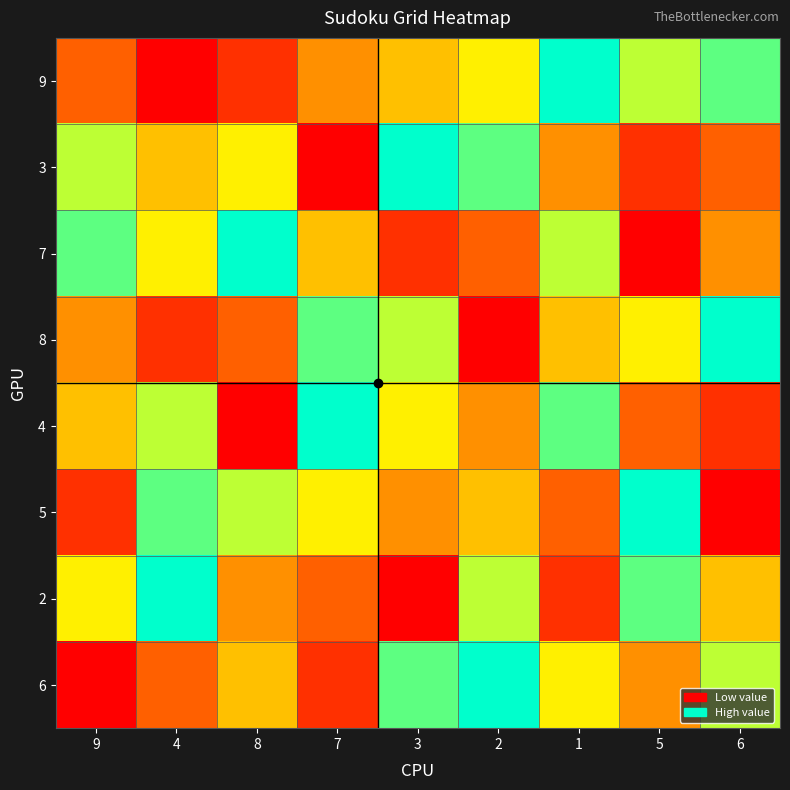

Reading left to right, transcribe all the data shown in this chart.

9: 9=3	4=1	8=2	7=4	3=5	2=6	1=9	5=7	6=8
3: 9=7	4=5	8=6	7=1	3=9	2=8	1=4	5=2	6=3
7: 9=8	4=6	8=9	7=5	3=2	2=3	1=7	5=1	6=4
8: 9=4	4=2	8=3	7=8	3=7	2=1	1=5	5=6	6=9
4: 9=5	4=7	8=1	7=9	3=6	2=4	1=8	5=3	6=2
5: 9=2	4=8	8=7	7=6	3=4	2=5	1=3	5=9	6=1
2: 9=6	4=9	8=4	7=3	3=1	2=7	1=2	5=8	6=5
6: 9=1	4=3	8=5	7=2	3=8	2=9	1=6	5=4	6=7